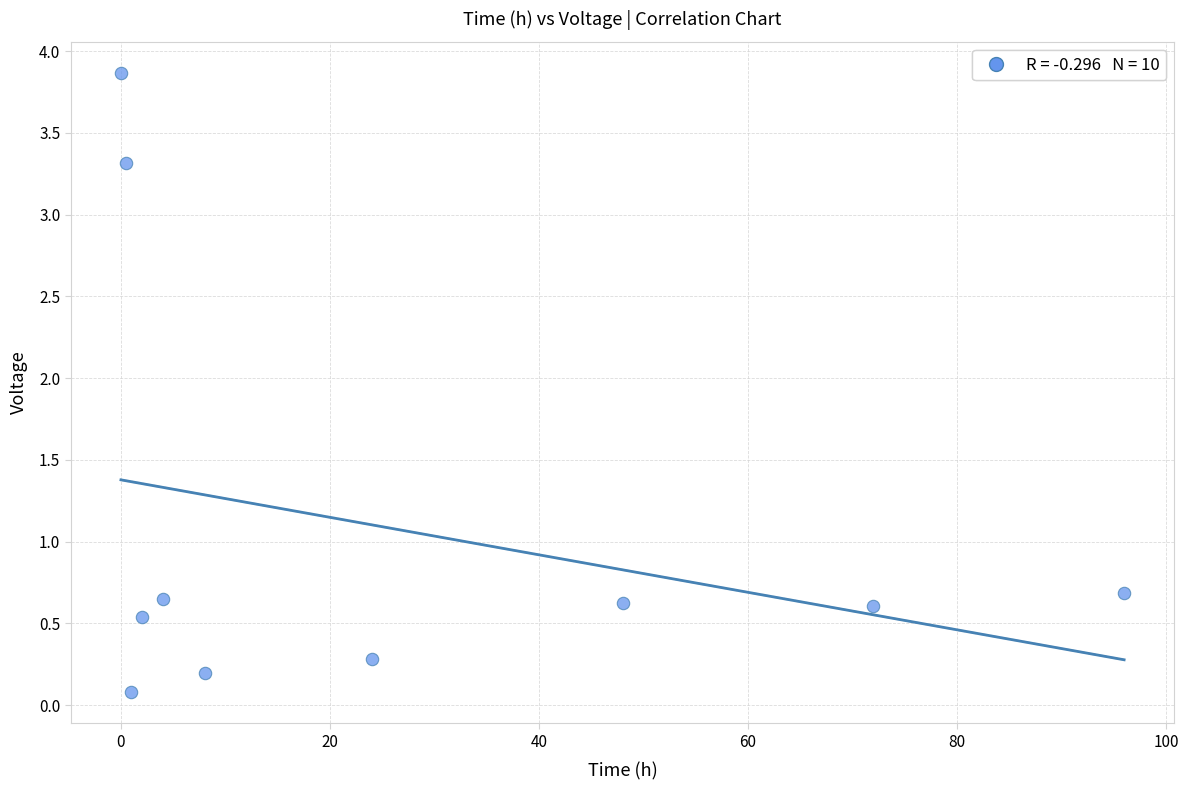

What is the average X value?

25.6